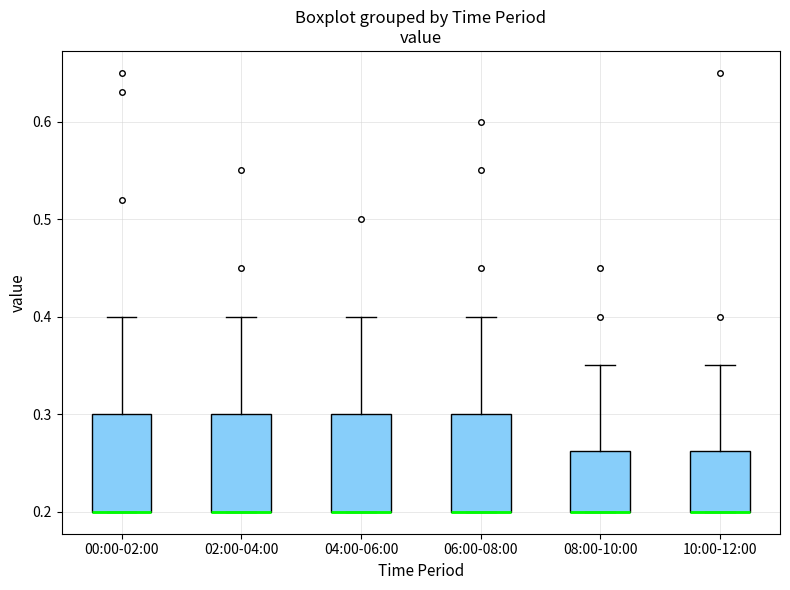

Reading left to right, read every box against the y-axis: the position of its median line, the range the box covers, and the ends of its whiskers. The values are not printed on the chart, so give them approximately, as read against the axis.

00:00-02:00: median 0.20 (drawn on the box's lower edge), box 0.20 to 0.30, whiskers 0.20 to 0.40
02:00-04:00: median 0.20 (drawn on the box's lower edge), box 0.20 to 0.30, whiskers 0.20 to 0.40
04:00-06:00: median 0.20 (drawn on the box's lower edge), box 0.20 to 0.30, whiskers 0.20 to 0.40
06:00-08:00: median 0.20 (drawn on the box's lower edge), box 0.20 to 0.30, whiskers 0.20 to 0.40
08:00-10:00: median 0.20 (drawn on the box's lower edge), box 0.20 to 0.26, whiskers 0.20 to 0.35
10:00-12:00: median 0.20 (drawn on the box's lower edge), box 0.20 to 0.26, whiskers 0.20 to 0.35